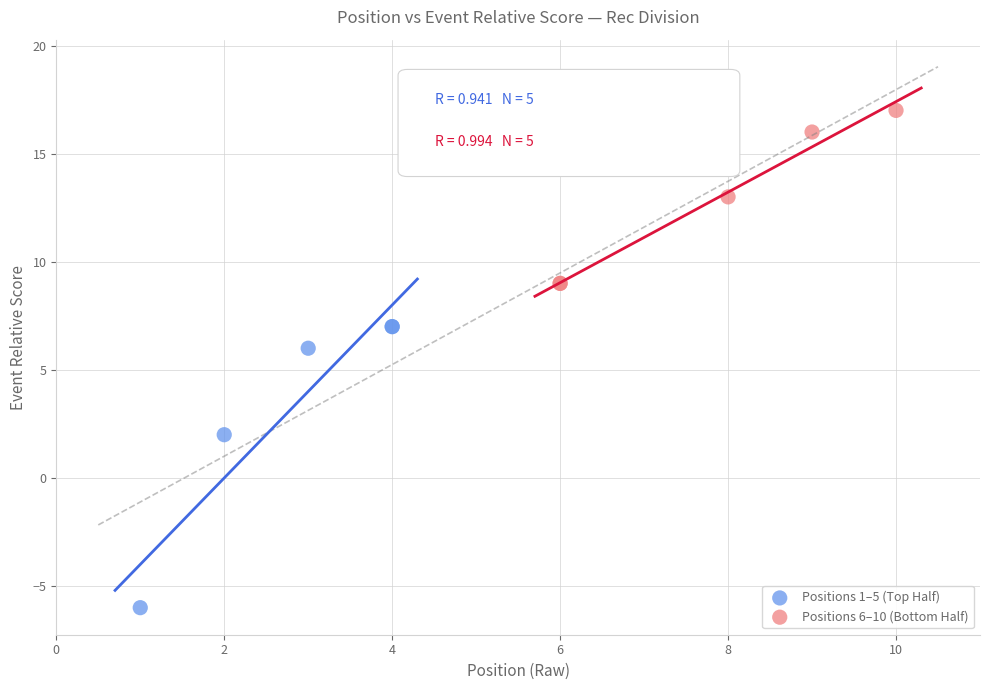

What are all the series names shown in the legend?

Positions 1–5 (Top Half), Positions 6–10 (Bottom Half)